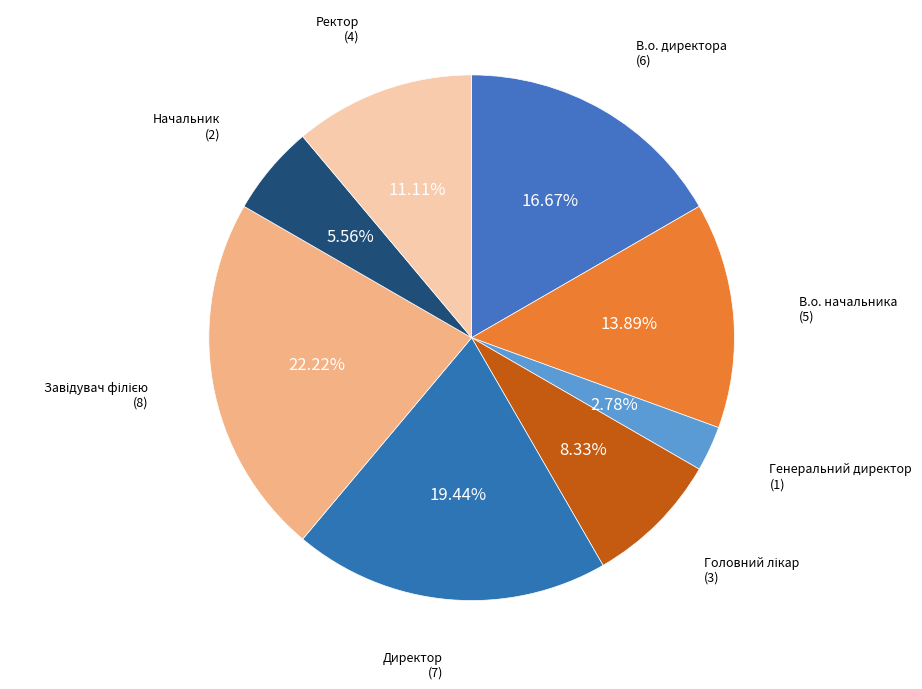

Count the number of slices in the pie.

8